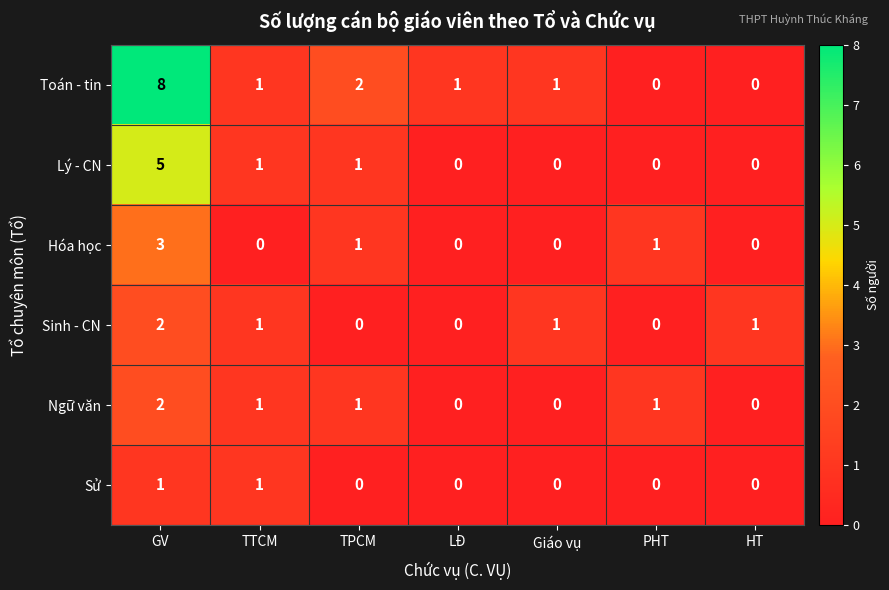

At which category is the sum across all series the highest?

GV